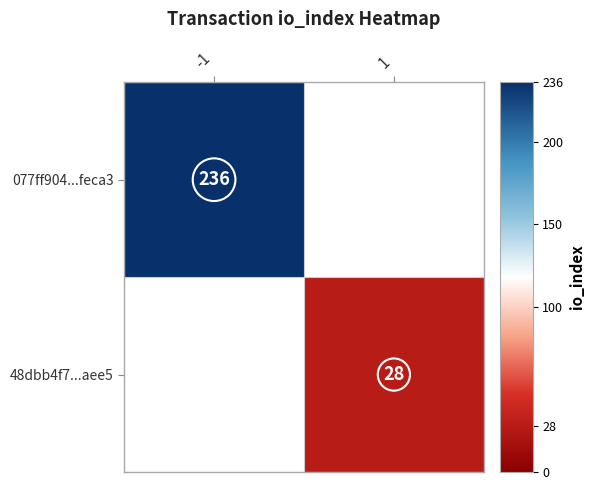

Is it true that 077ff904...feca3 equals 236 at -1?

True